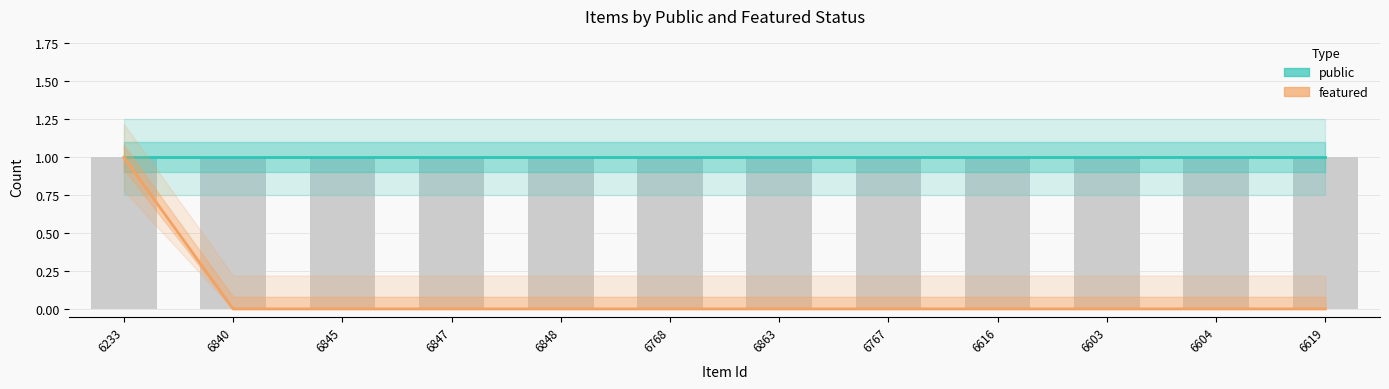

How many data points in featured are above 0?

1